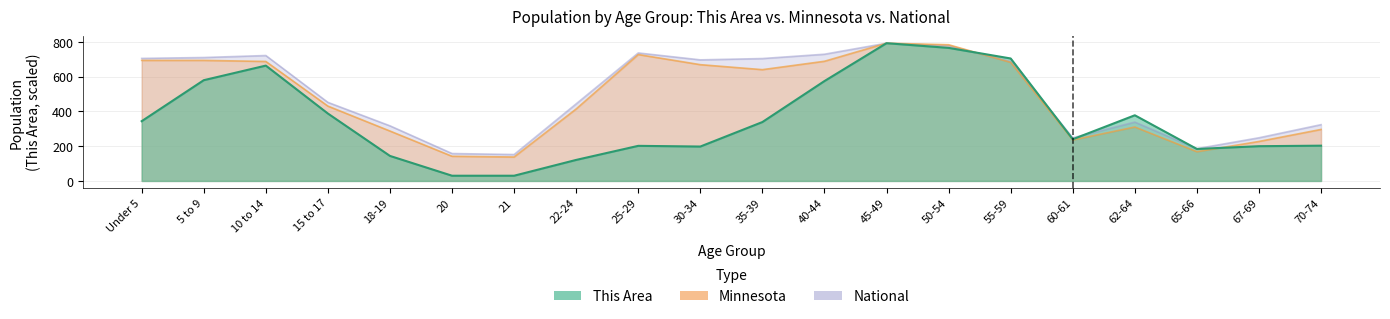

What is the label of the 15th point from the left?

55-59